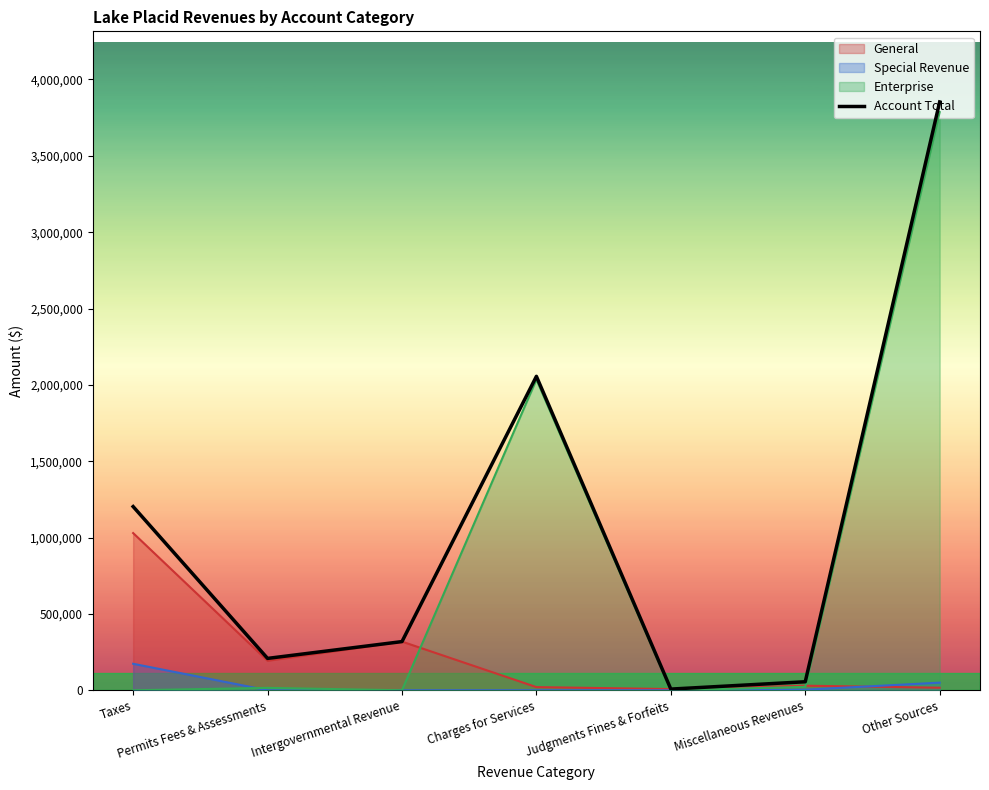

How many data points are less than 318763?

3